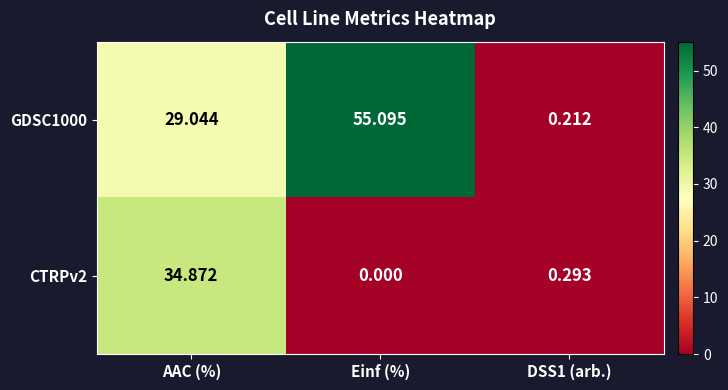

Where is GDSC1000 nearest to the value 27?

AAC (%)